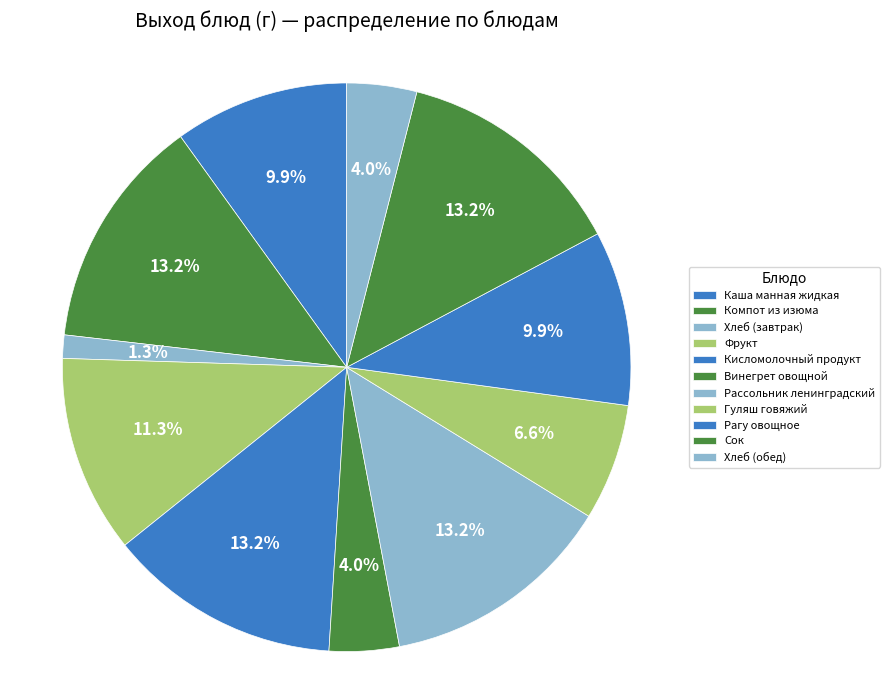

What is the smallest slice in the pie chart?

Хлеб (завтрак)